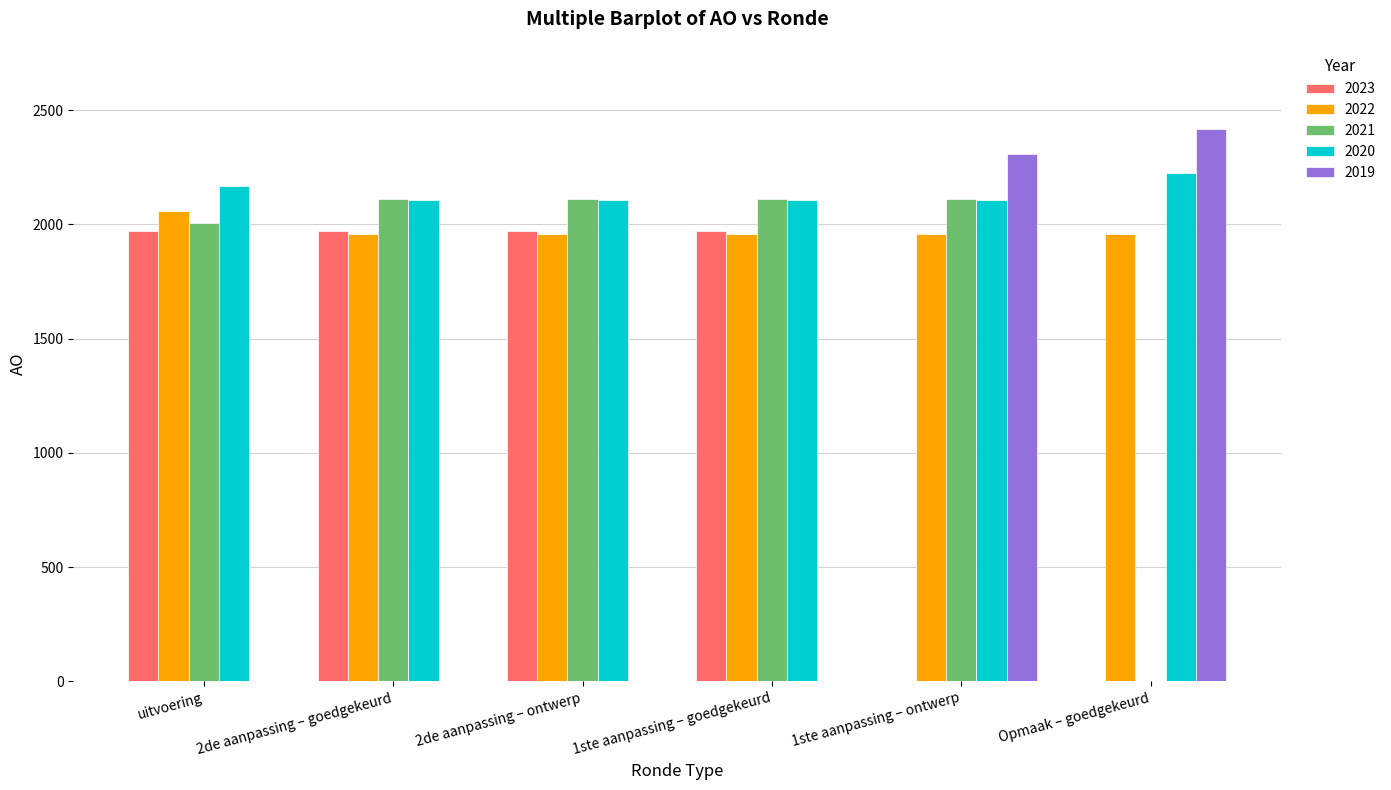

The value of 2022 at 1ste aanpassing – ontwerp is 3223. True or false?

False